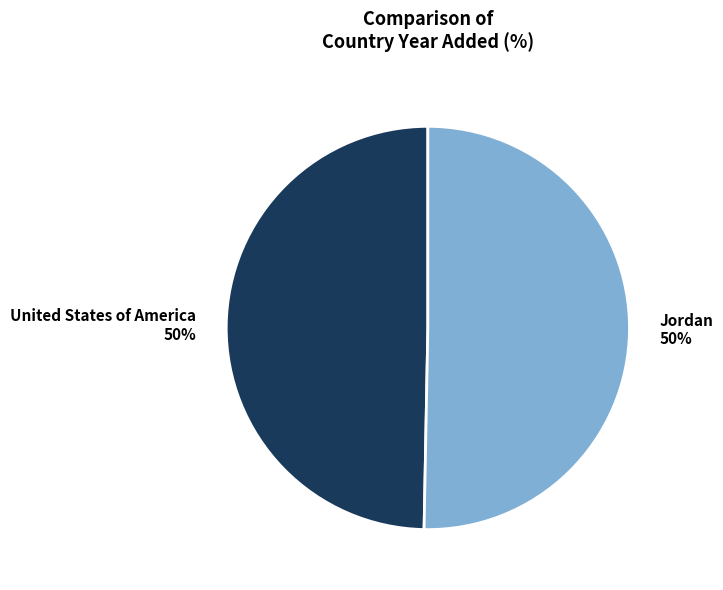

Count the number of slices in the pie.

2